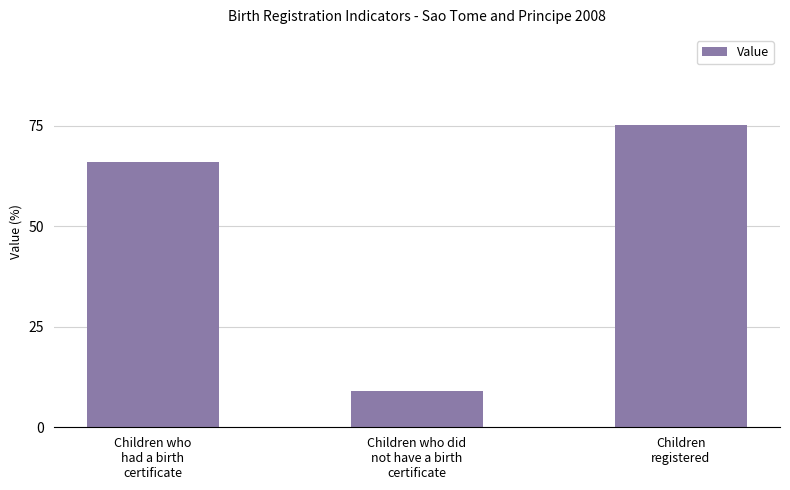

Reading left to right, what are all the values shown in this chart?

65.9	9.1	75.1